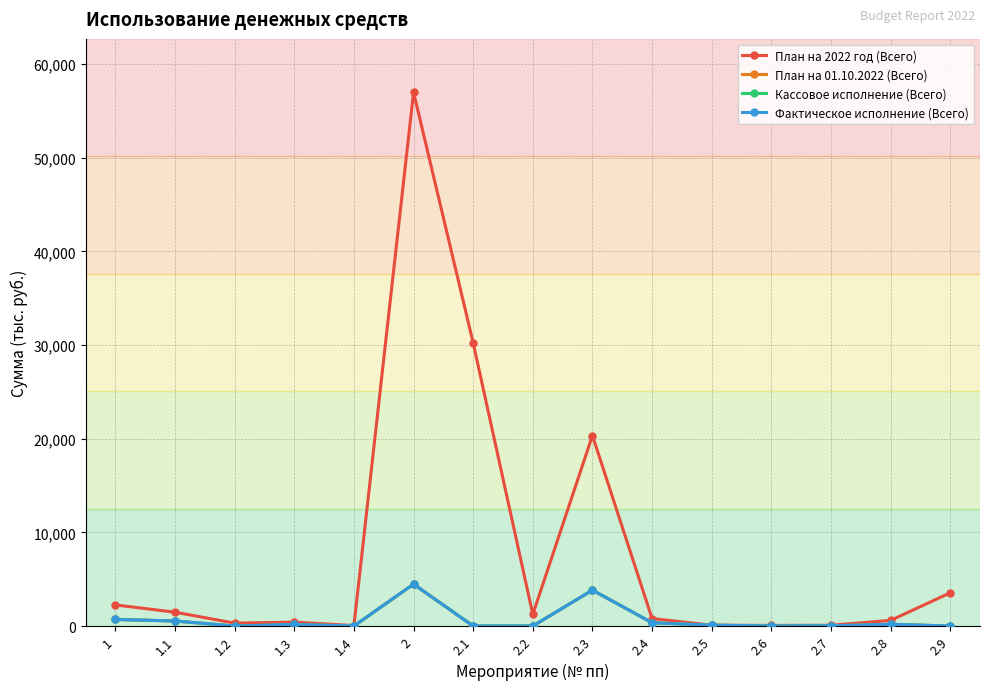

What is the total value across all series at 1.2?

310.3